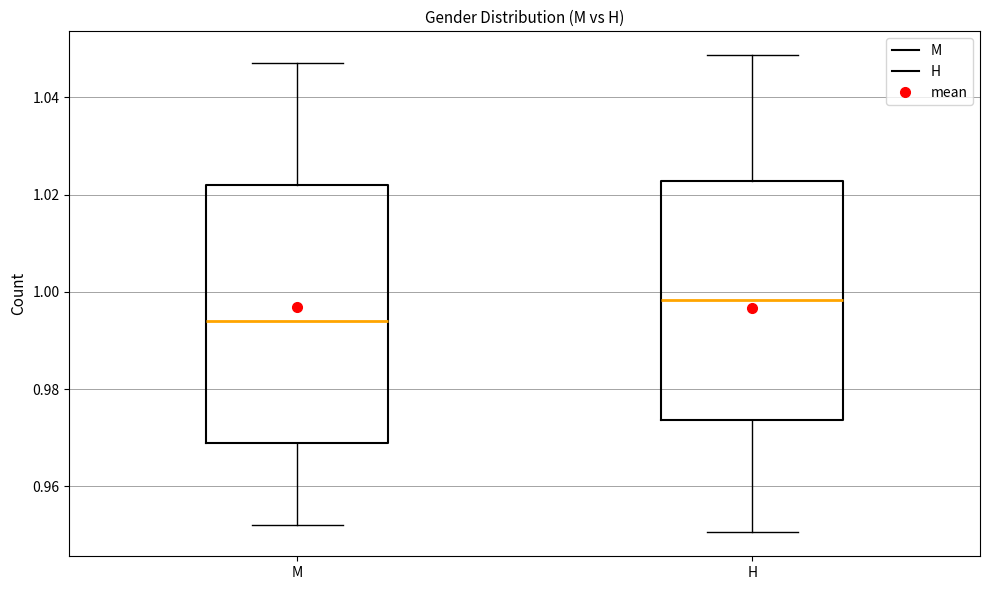

Which box has the lowest median line?

M